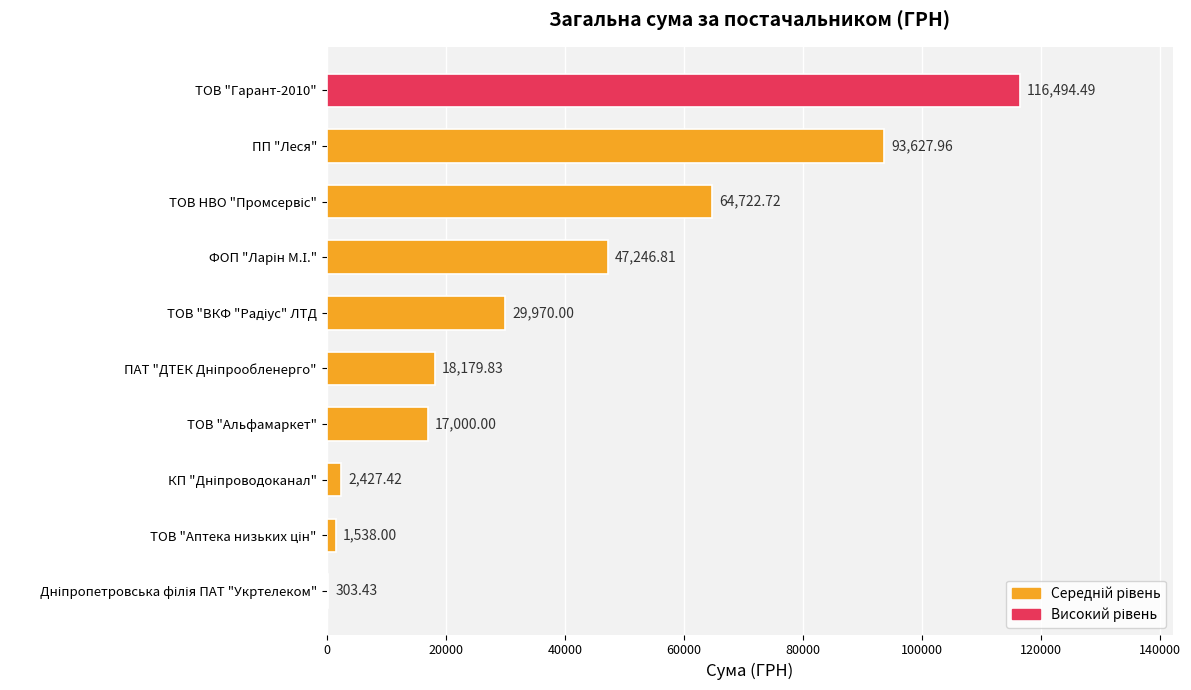

What is the sum of all values?

391510.7